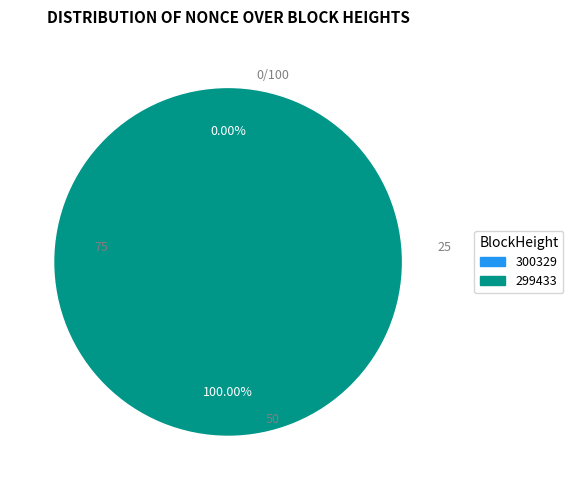

Is there any slice that represents more than half of the pie?

Yes